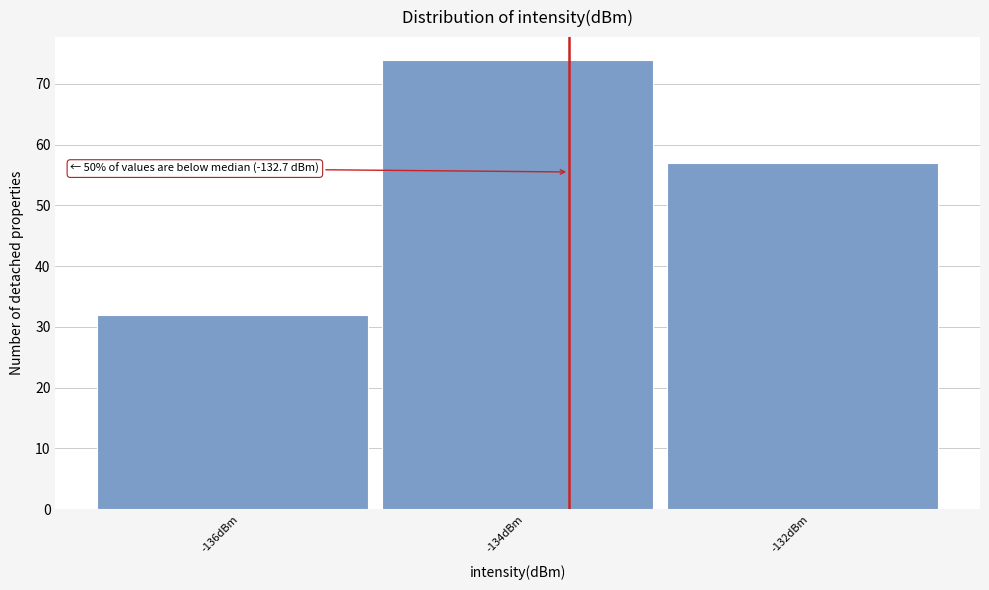

Reading left to right, list all the values displayed in this chart.

32	74	57